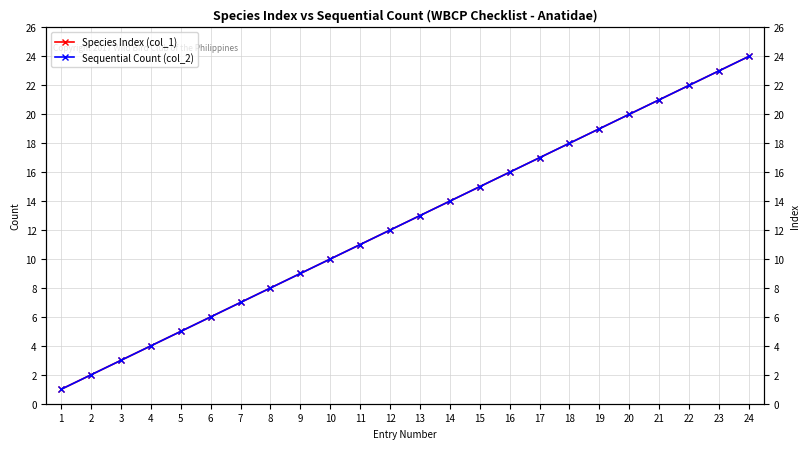

What is the difference between the maximum and second lowest values in the Sequential Count (col_2) series?

22